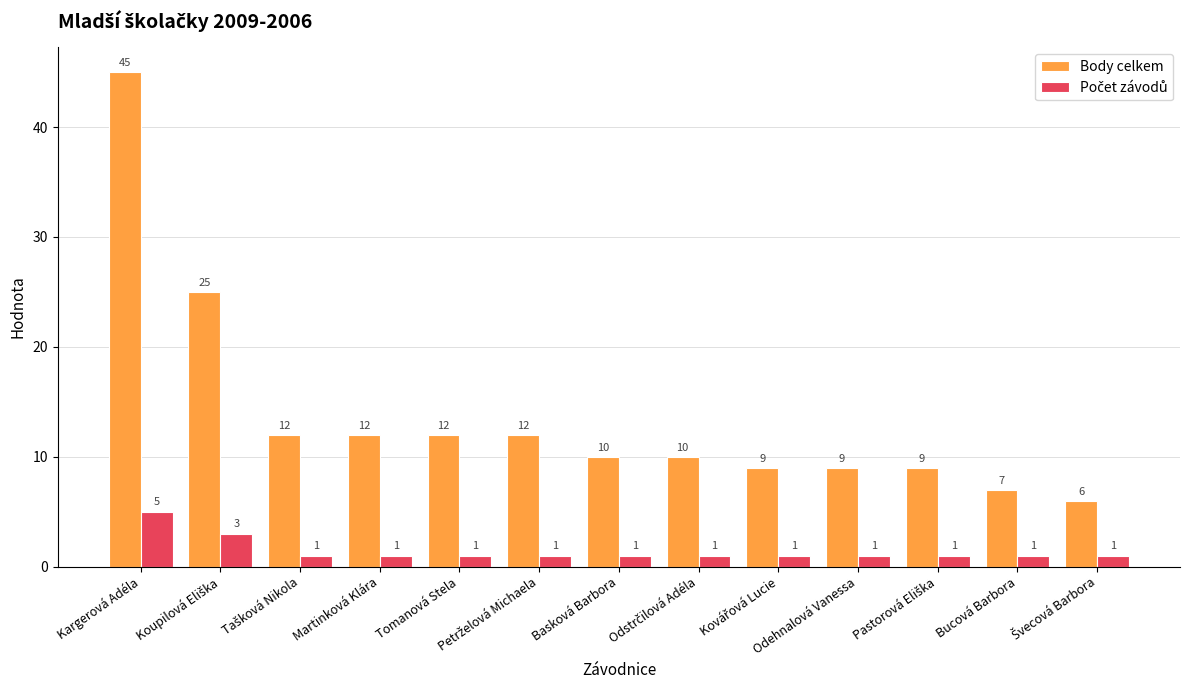

At how many categories does at least one series exceed 35?

1